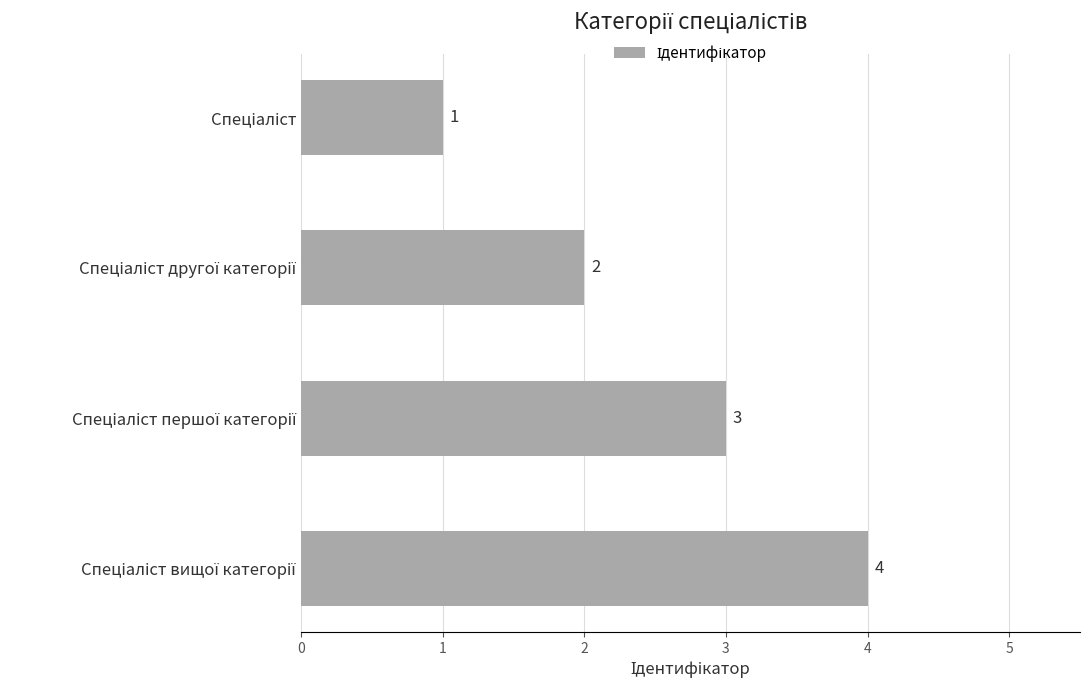

What is the value of the 4th bar from the top?

4